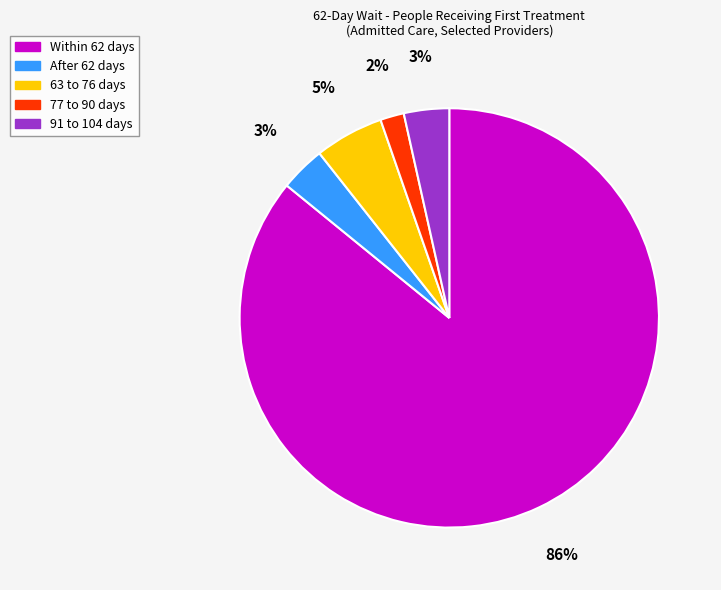

What percentage is the After 62 days slice, to the nearest percent?

3%